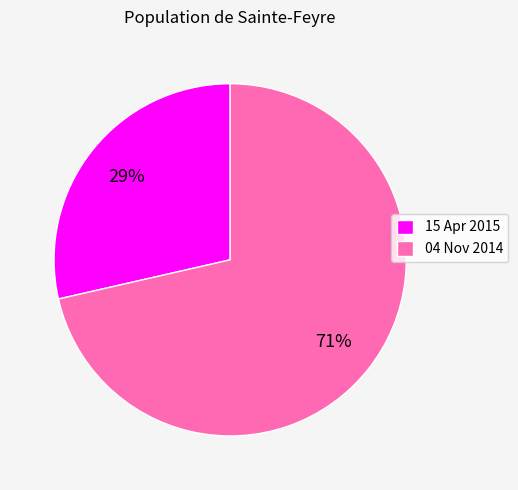

To the nearest percent, what is the combined percentage of 04 Nov 2014 and 15 Apr 2015?

100%